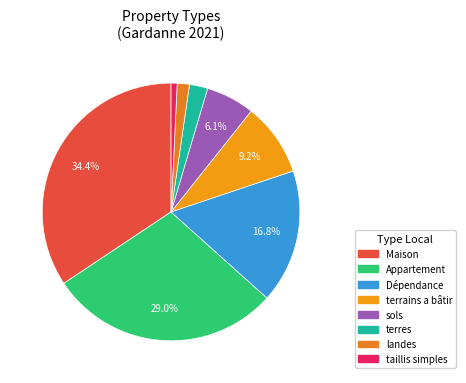

What is the total percentage of Dépendance and terres?

19.1%